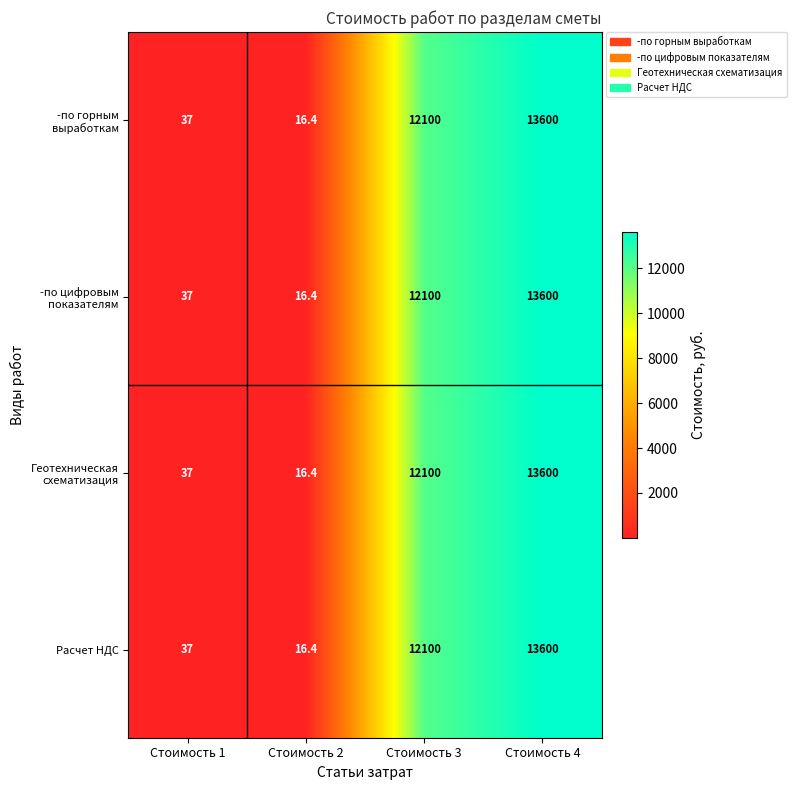

Rank the categories by -по цифровым показателям value from highest to lowest.

Стоимость 4, Стоимость 3, Стоимость 1, Стоимость 2